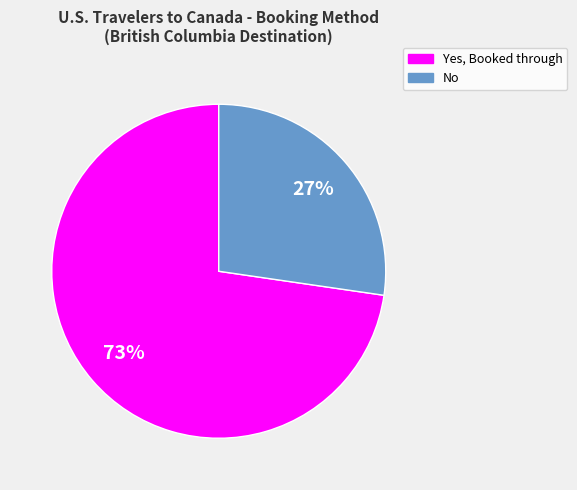

How many slices are in this pie chart?

2